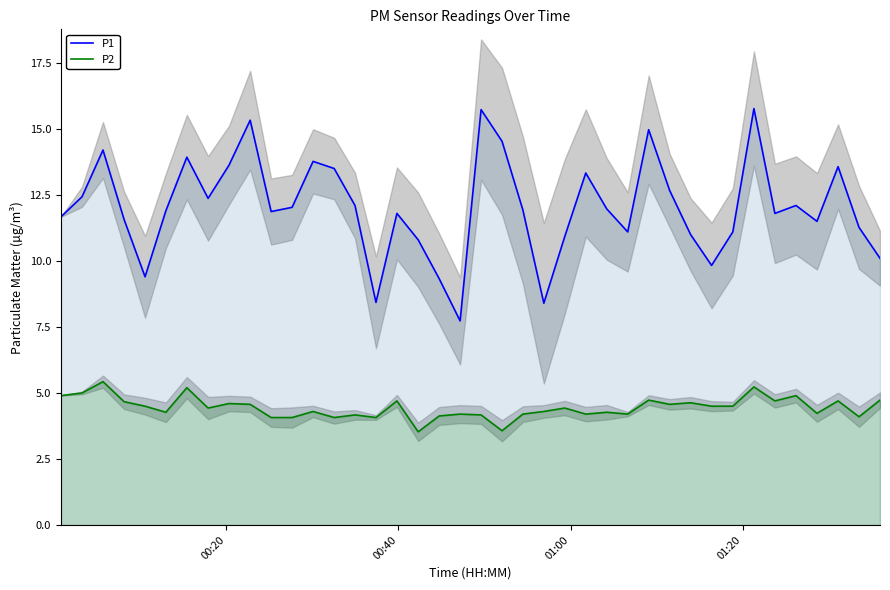

How many interior local peaks does the P2 series have?

14